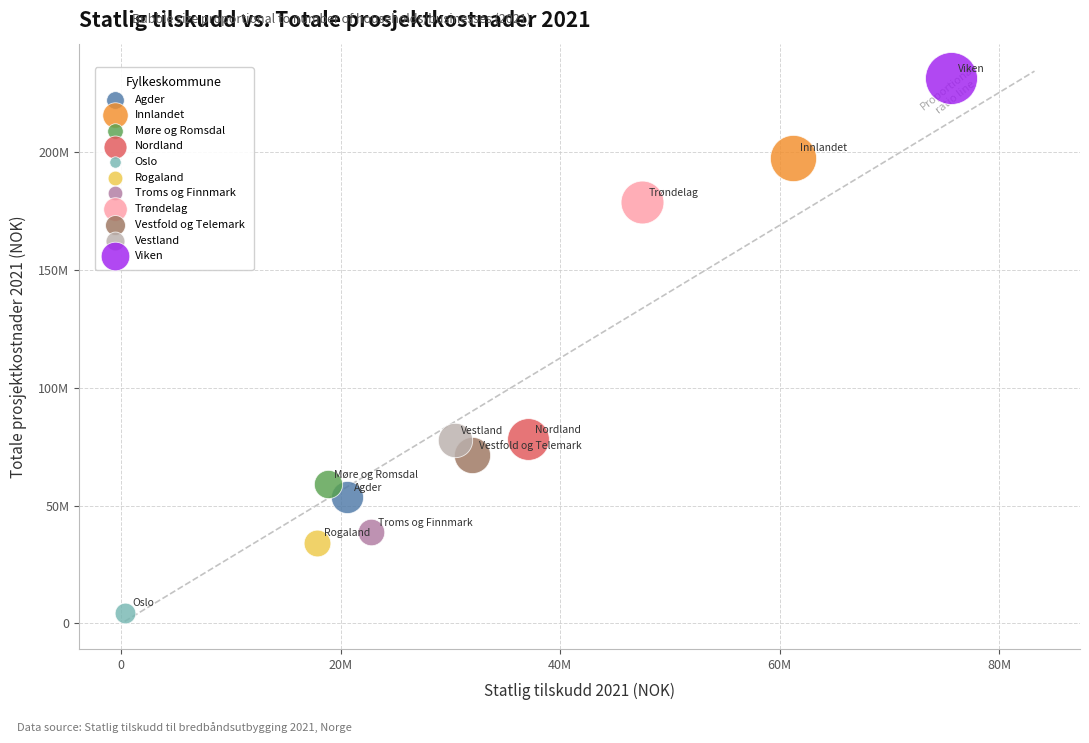

Which series reaches the maximum Y coordinate?

Viken